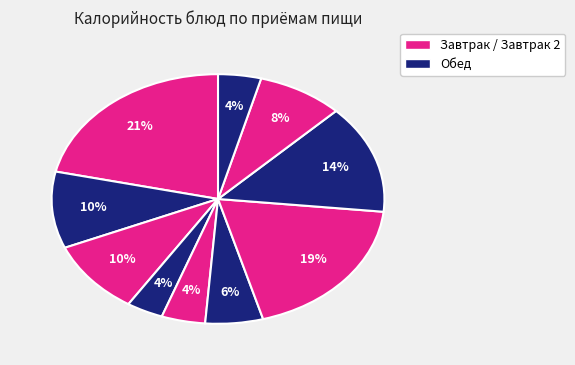

How many segments does this pie chart have?

10